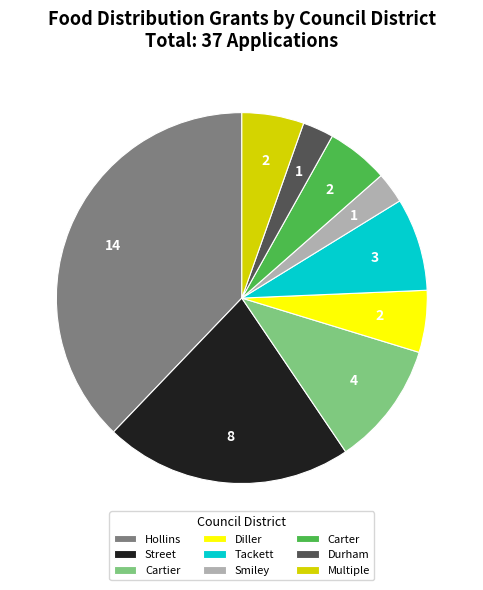

Count the number of slices in the pie.

9